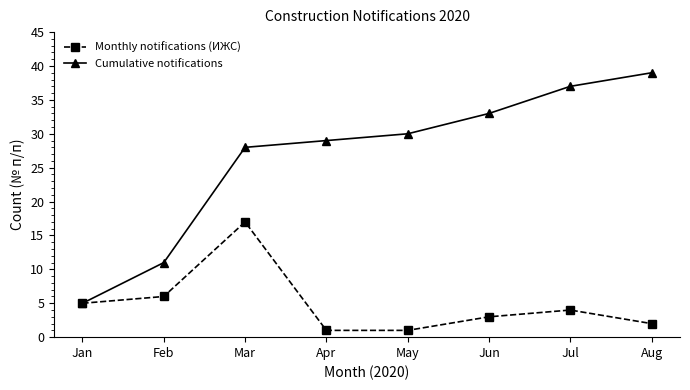

Is the value of Monthly notifications (ИЖС) at Apr greater than the value of Cumulative notifications at Jun?

No